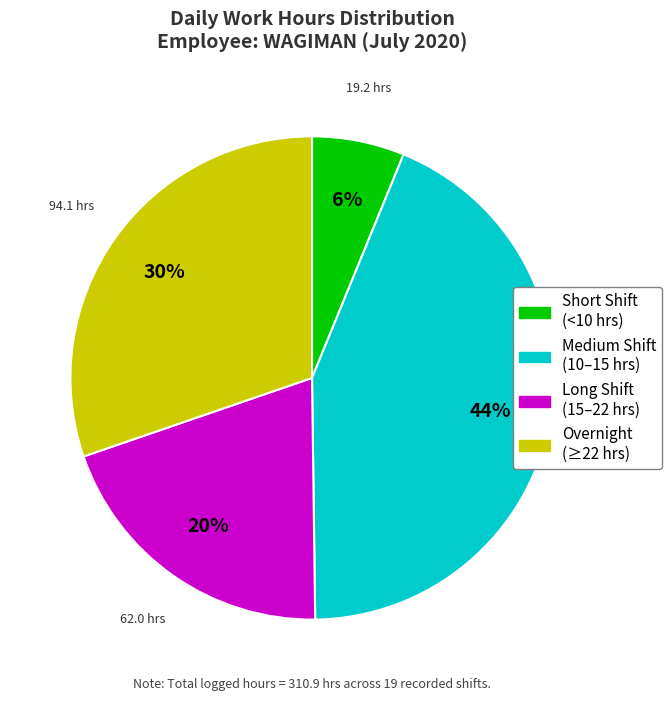

Is there any slice that represents more than half of the pie?

No